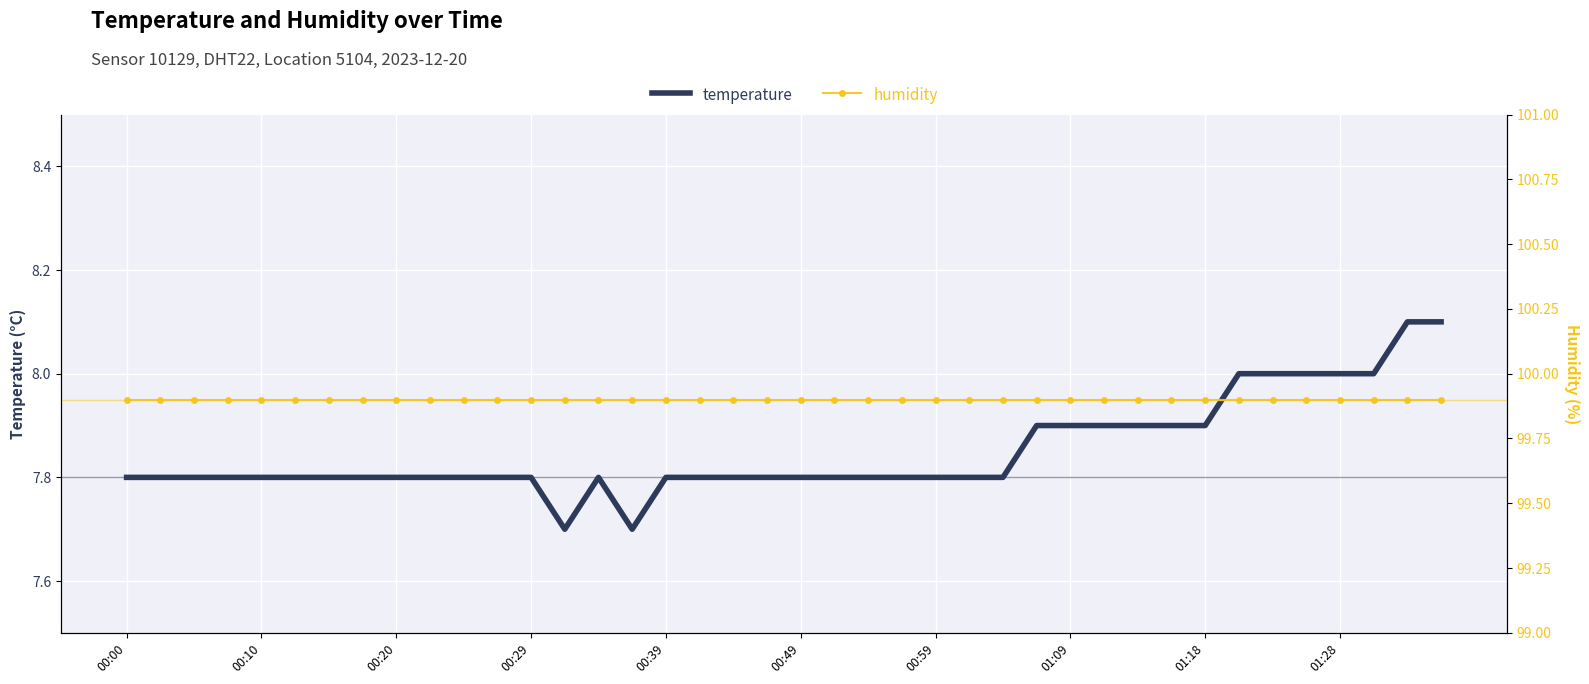

True or false: humidity and temperature intersect in this chart.

False